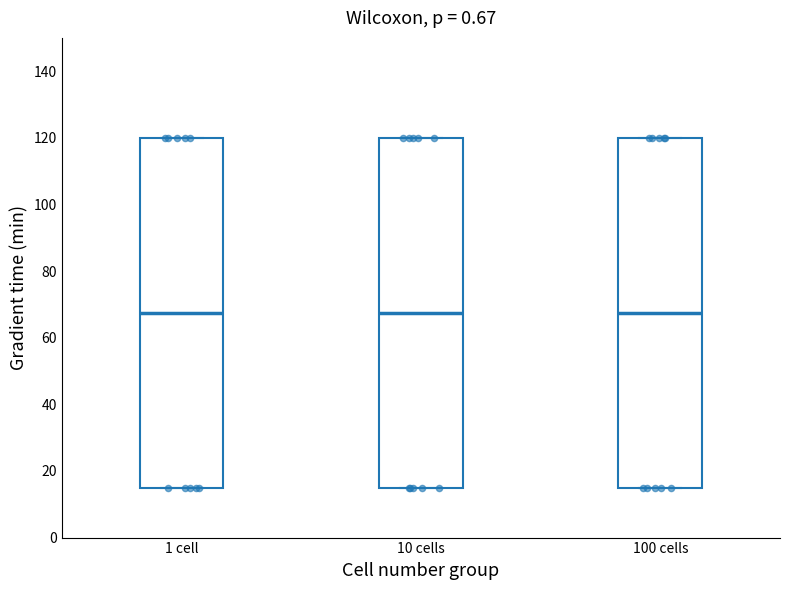

Reading left to right, read every box against the y-axis: the position of its median line, the range the box covers, and the ends of its whiskers. The values are not printed on the chart, so give them approximately, as read against the axis.

1 cell: median 68, box 16 to 120, whiskers 16 to 120
10 cells: median 68, box 16 to 120, whiskers 16 to 120
100 cells: median 68, box 16 to 120, whiskers 16 to 120